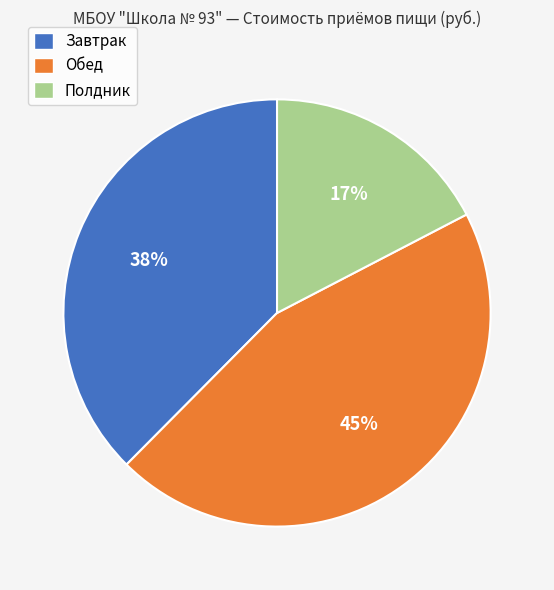

Count the number of slices in the pie.

3